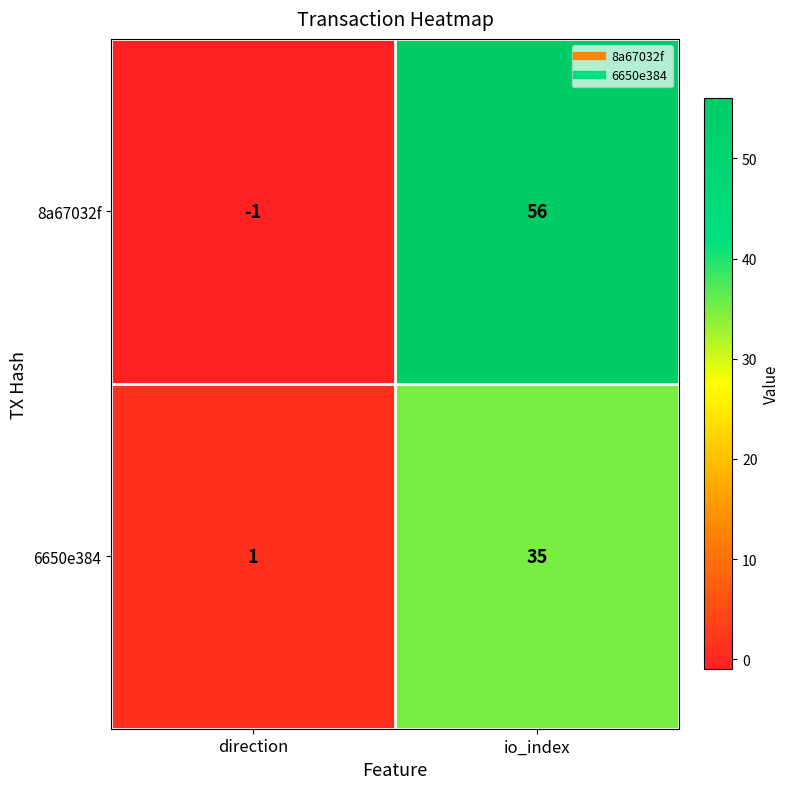

At which label is 8a67032f closest to 27?

direction